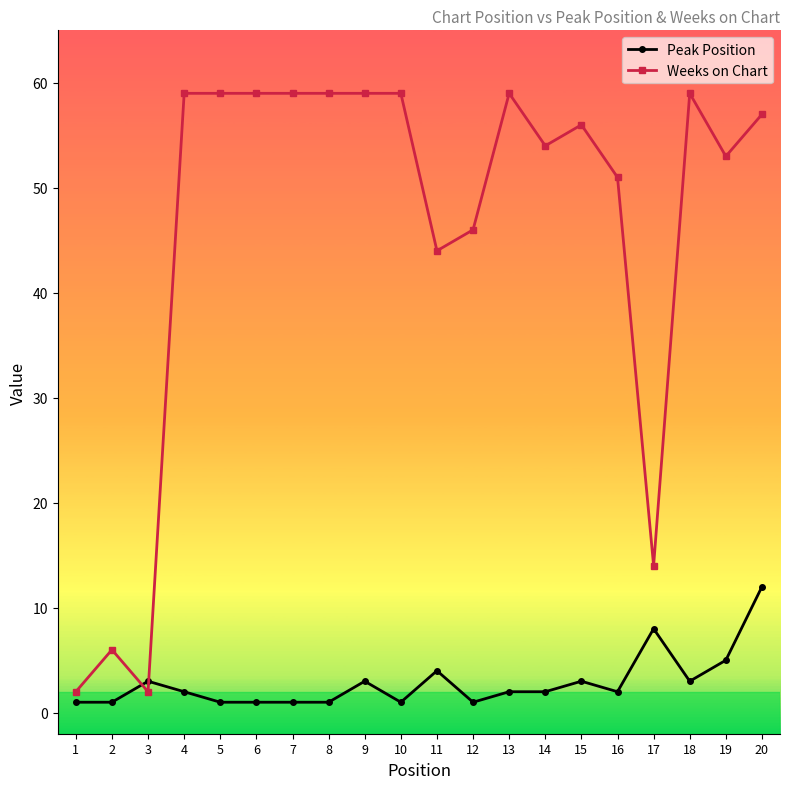

Where is Peak Position nearest to the value 6?

19